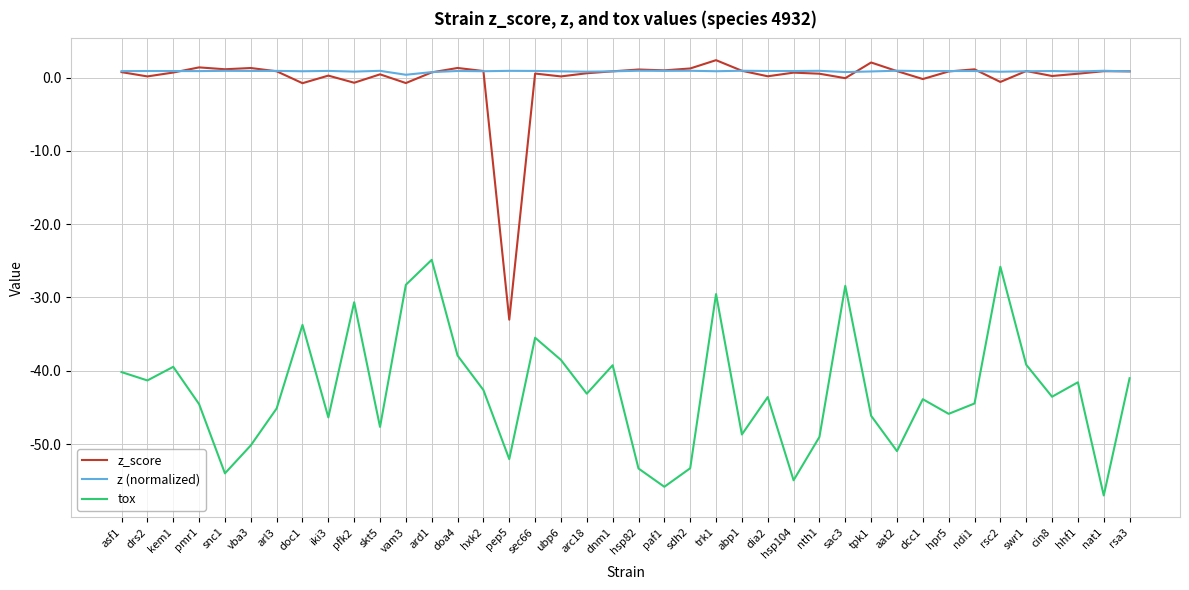

Which category has the lowest value across all series?

nat1